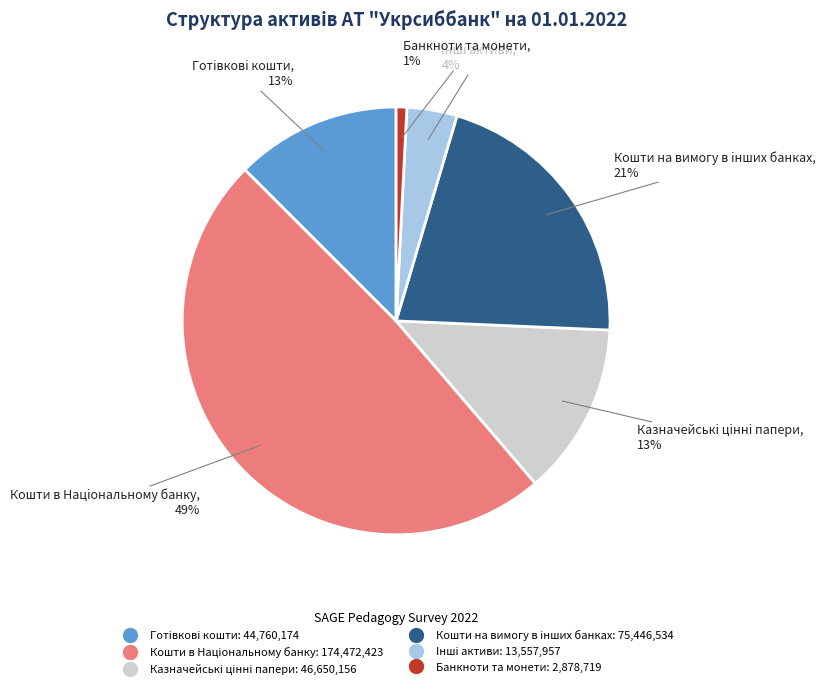

To the nearest percent, what portion does Кошти в Нацiональному банку represent?

49%